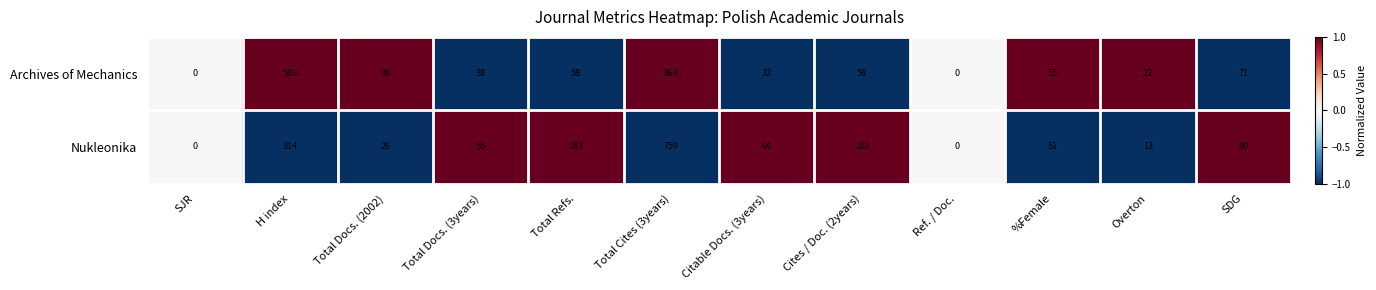

Reading left to right, list all the values displayed in this chart.

Archives of Mechanics: SJR=0	H index=503	Total Docs. (2002)=30	Total Docs. (3years)=38	Total Refs.=58	Total Cites (3years)=863	Citable Docs. (3years)=32	Cites / Doc. (2years)=58	Ref. / Doc.=0	%Female=55	Overton=22	SDG=71
Nukleonika: SJR=0	H index=314	Total Docs. (2002)=26	Total Docs. (3years)=55	Total Refs.=183	Total Cites (3years)=759	Citable Docs. (3years)=64	Cites / Doc. (2years)=183	Ref. / Doc.=0	%Female=51	Overton=13	SDG=80